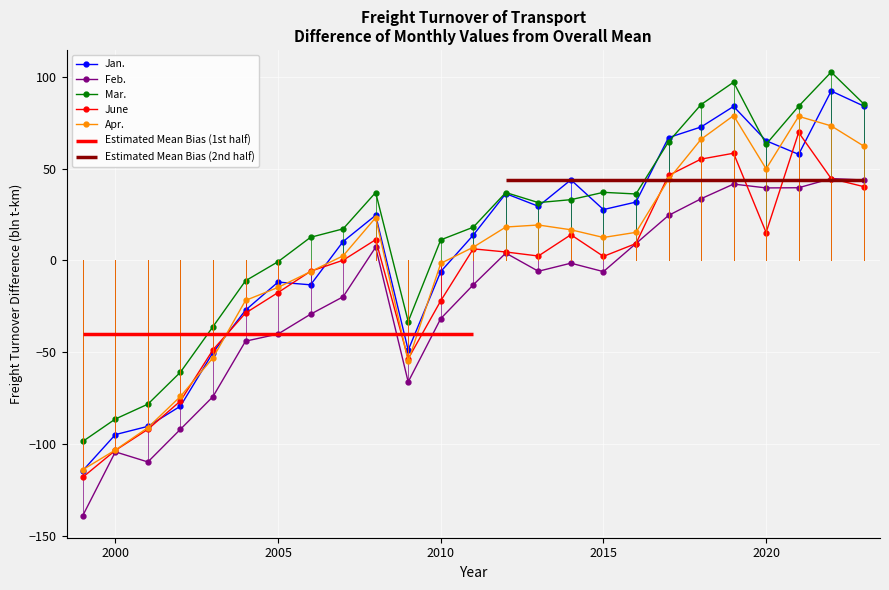

What value does the Mar. series have at 2020?

63.2